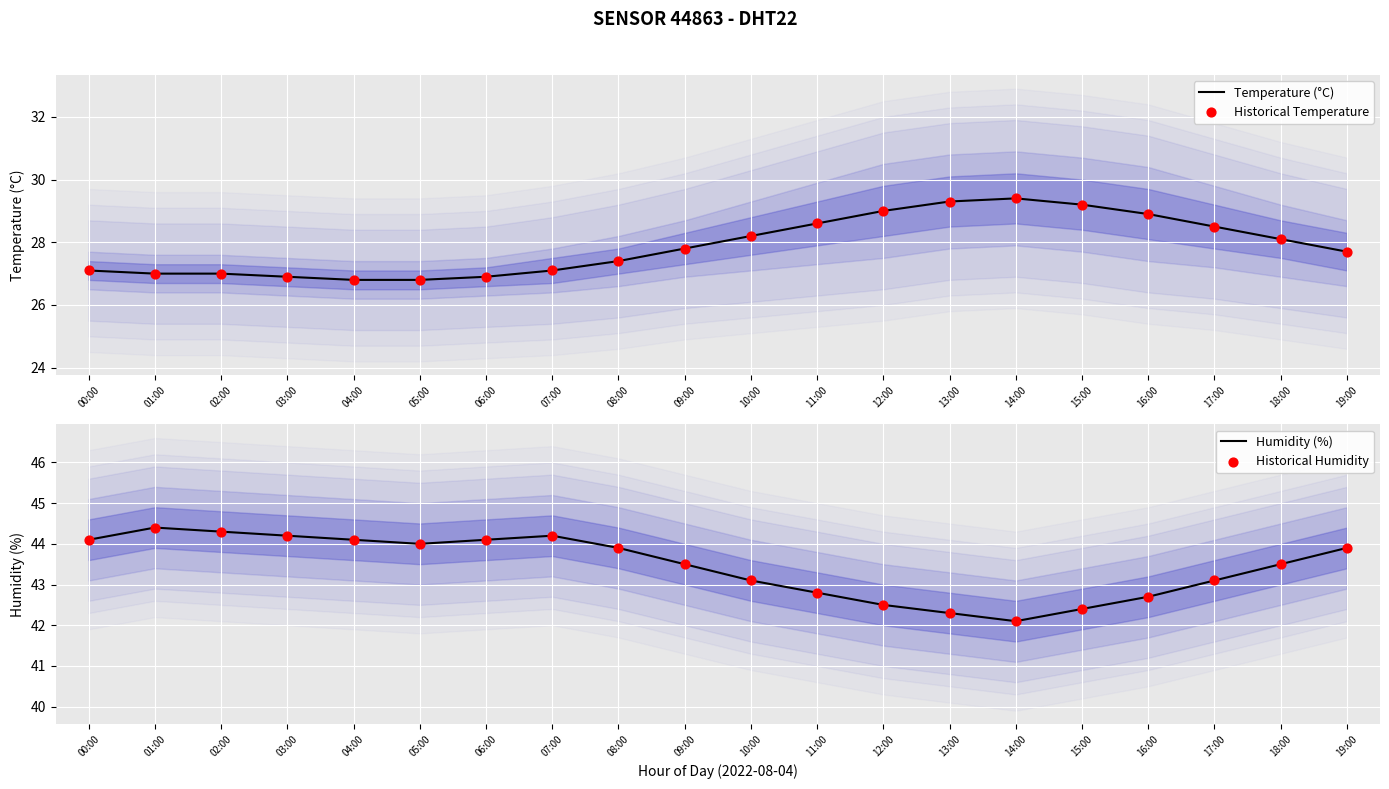

Which series reaches the maximum Y coordinate?

Humidity (%)